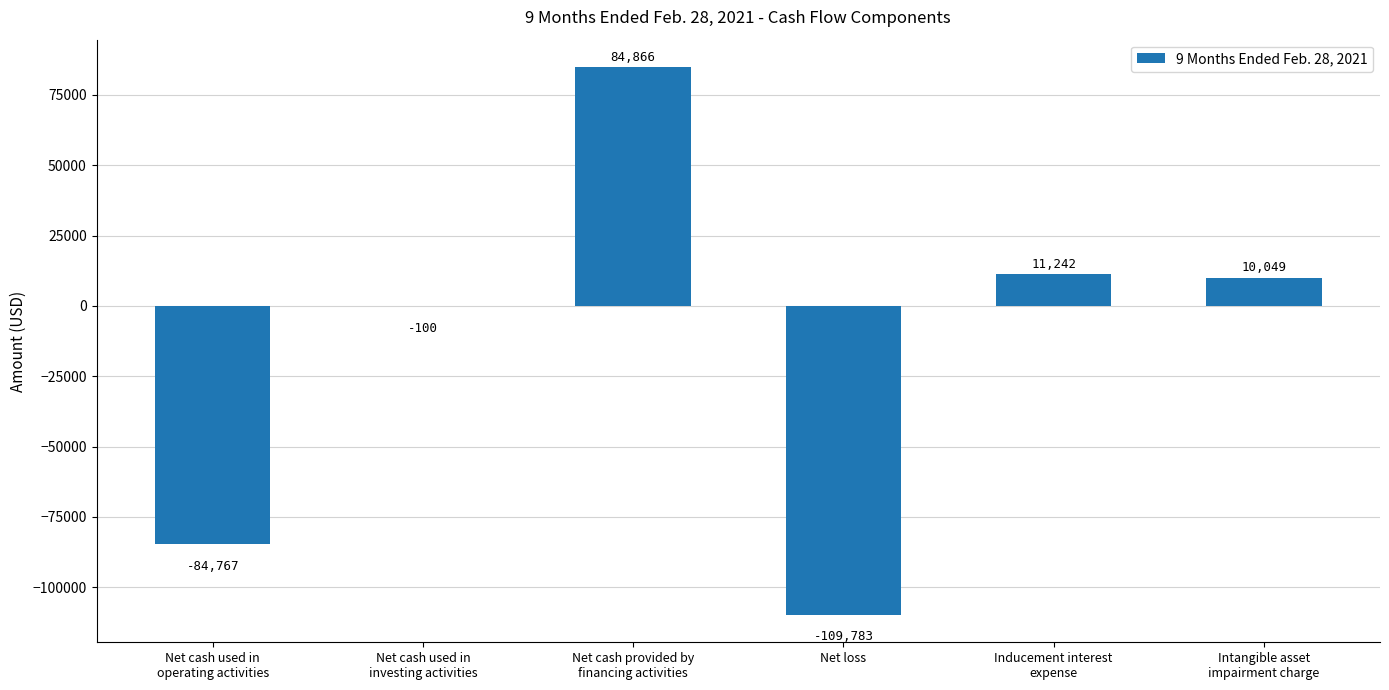

The value at Net loss is -109783. True or false?

True